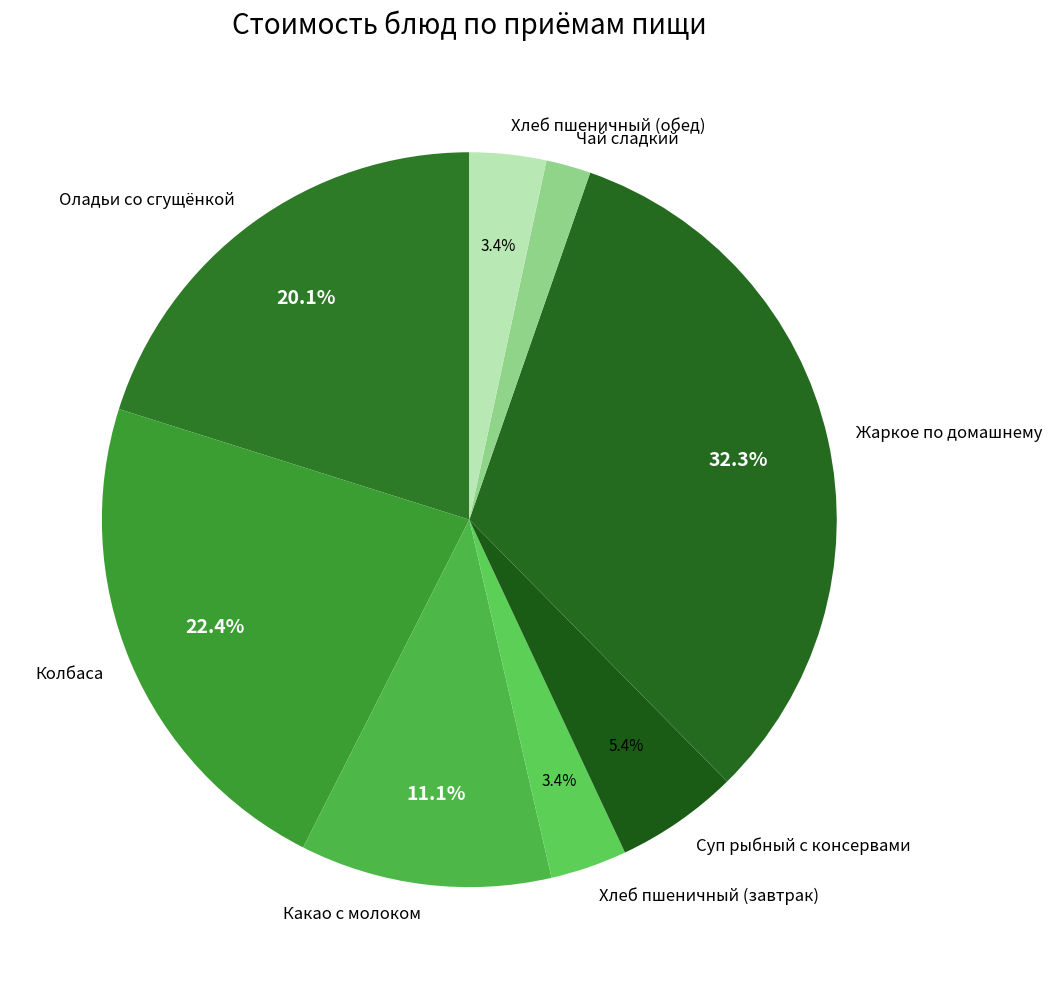

Is Суп рыбный с консервами the majority of the pie?

No